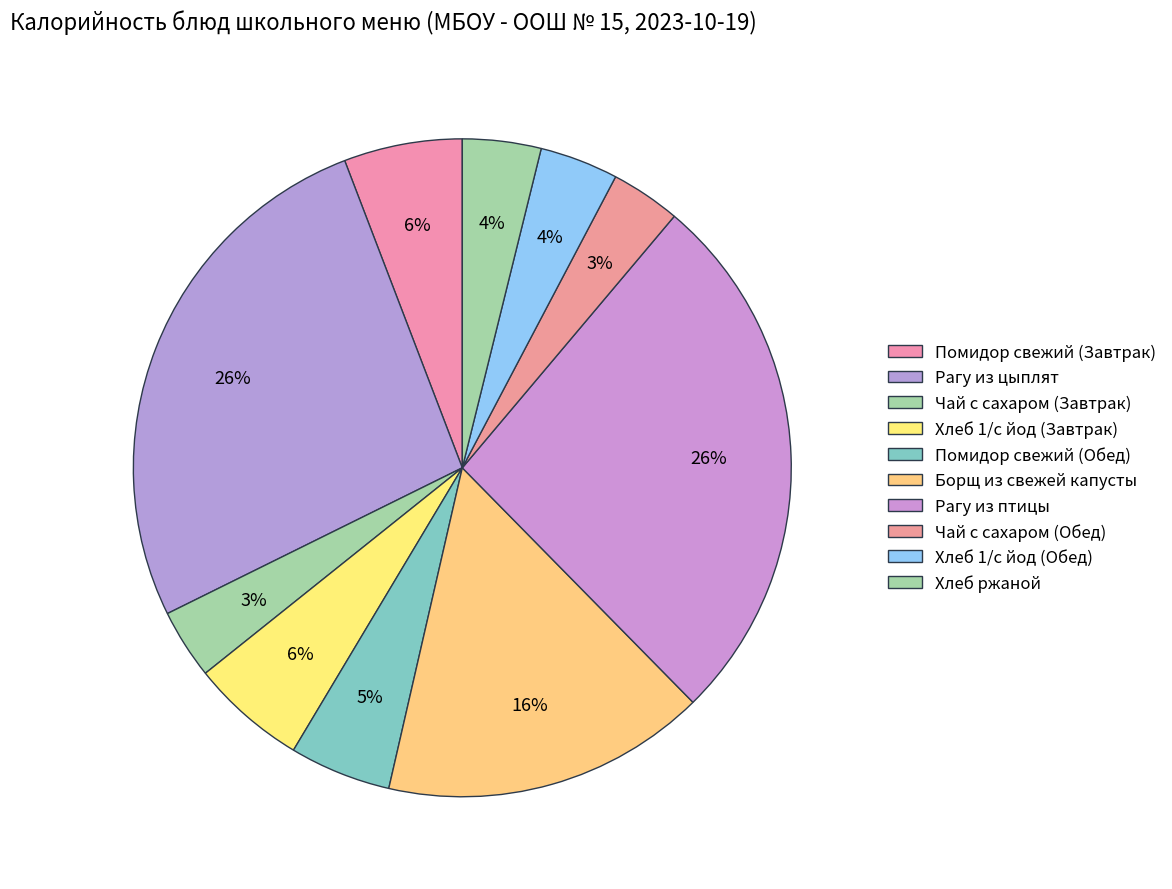

Count the number of slices in the pie.

10